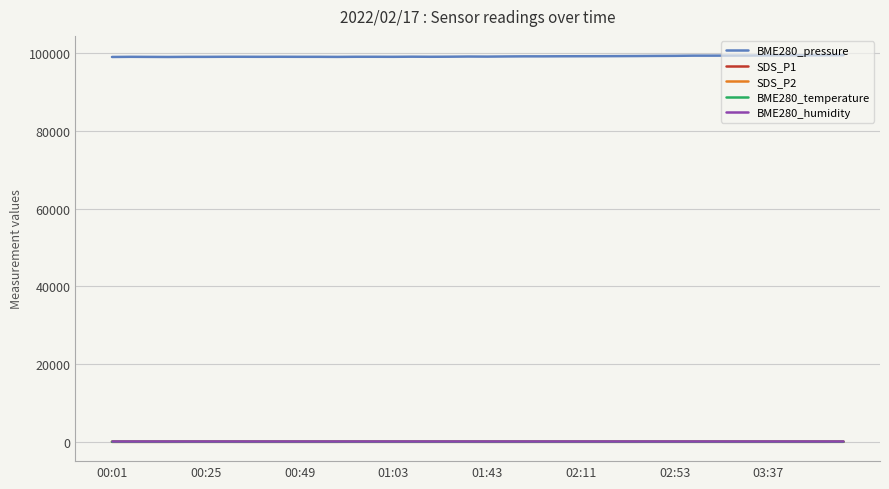

True or false: BME280_temperature and BME280_pressure intersect in this chart.

False